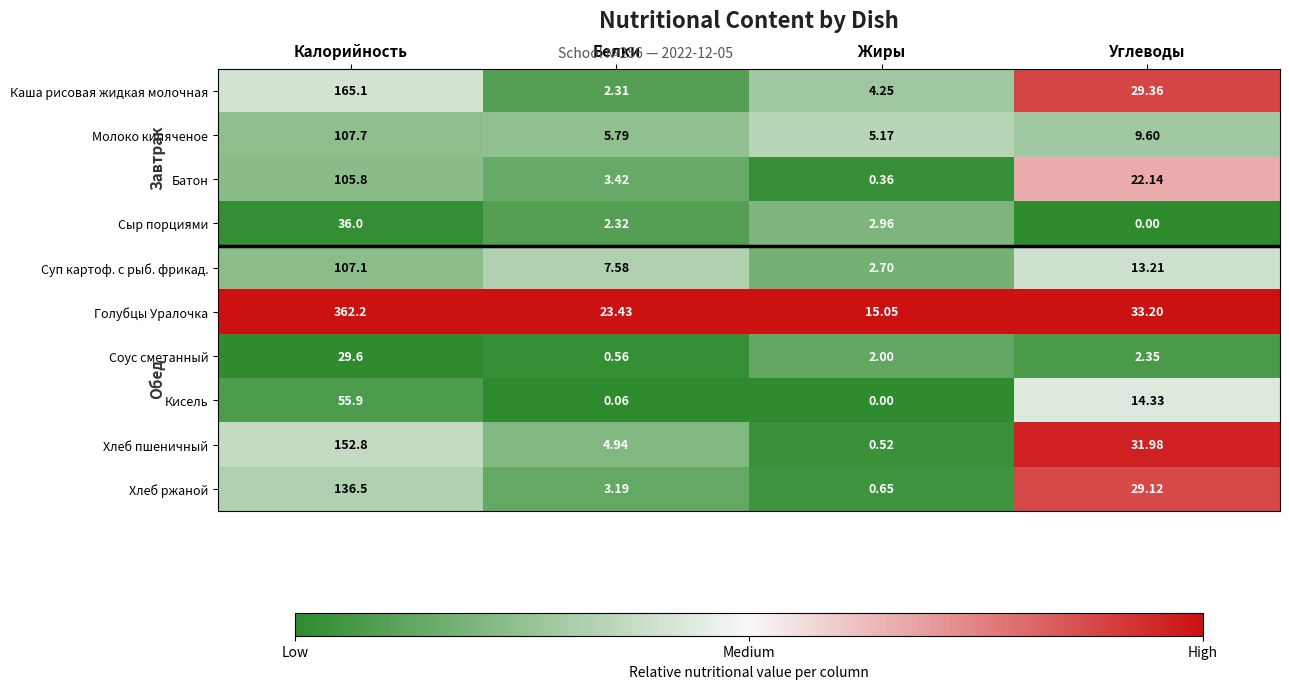

Where is Суп картоф. с рыб. фрикад. nearest to the value 54?

Углеводы